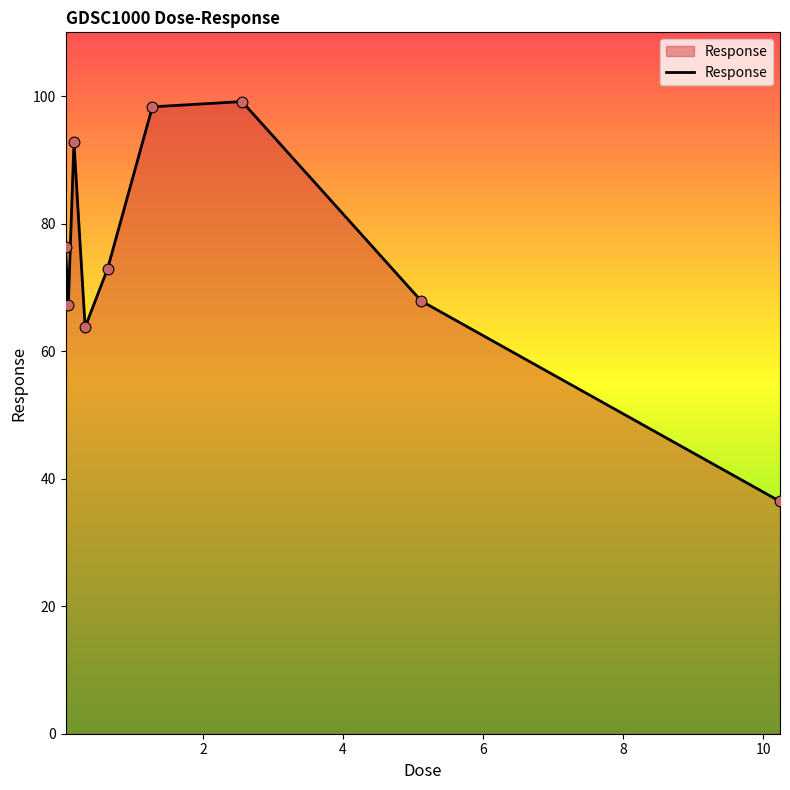

What is the greatest value displayed?

99.1